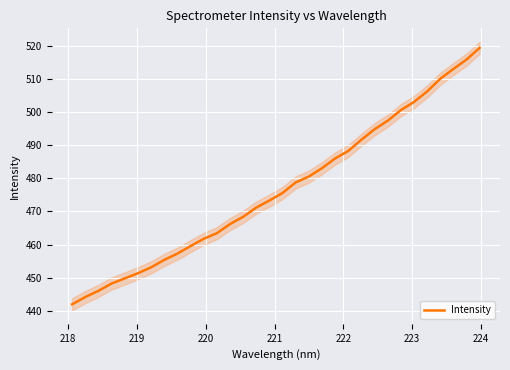

What is the minimum value for Intensity?

441.9